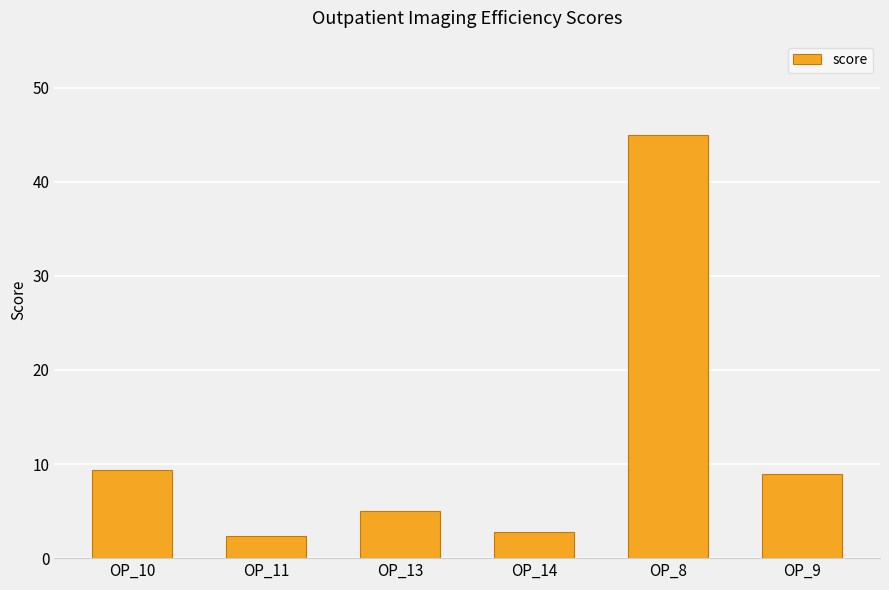

How many data points are less than 8?

3